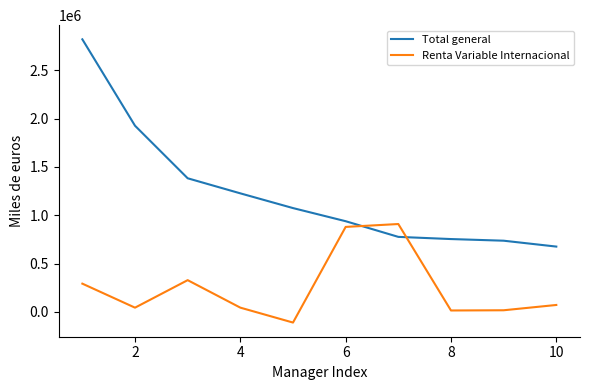

Rank the series by their average value, from highest to lowest.

Total general, Renta Variable Internacional